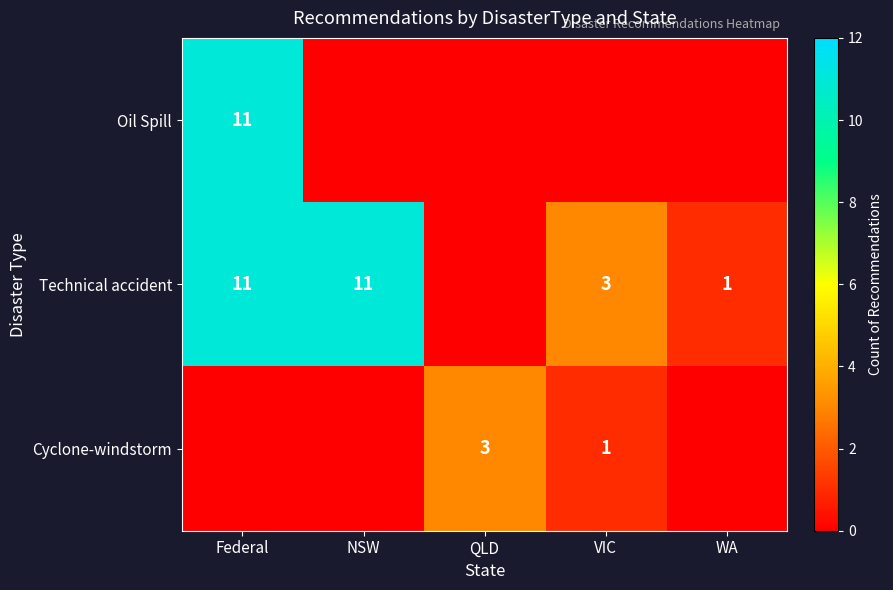

How many categories are shown in the chart?

5